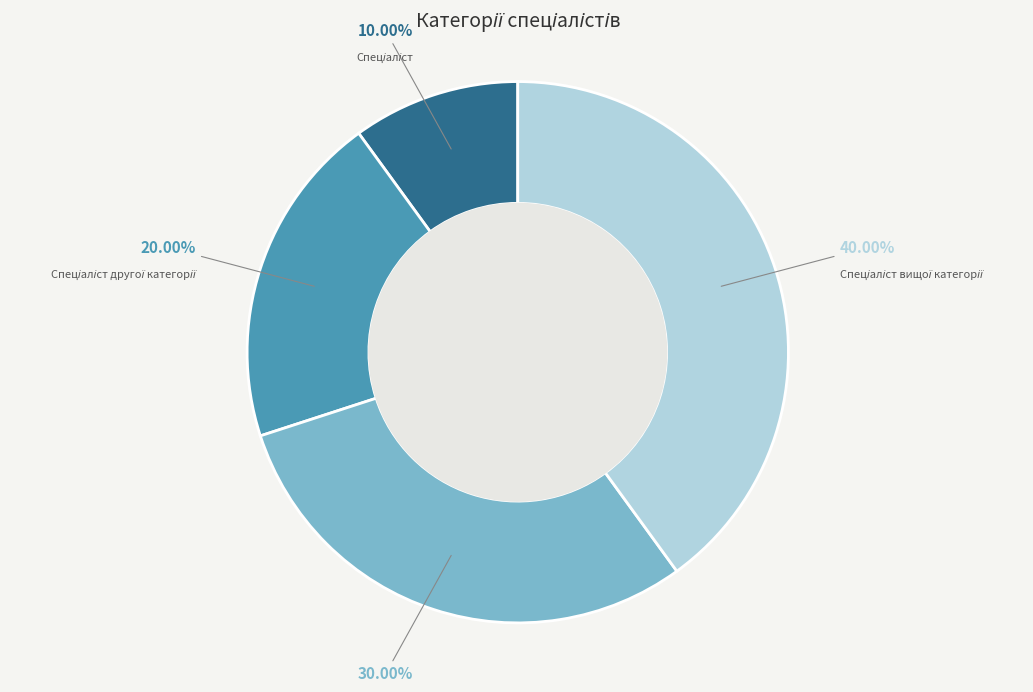

Does any single category account for the majority?

No